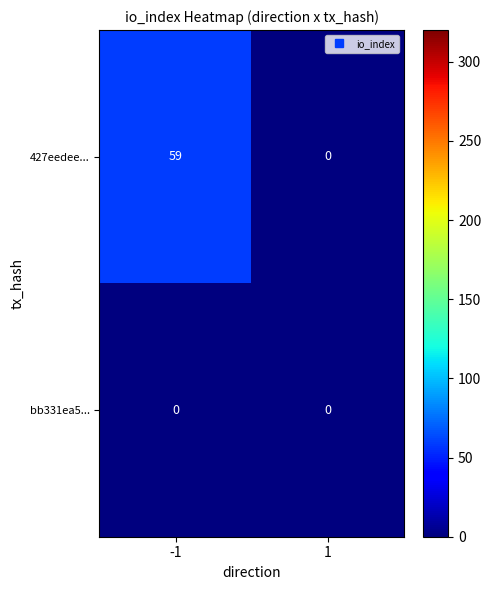

What is the total value across all series at -1?

59